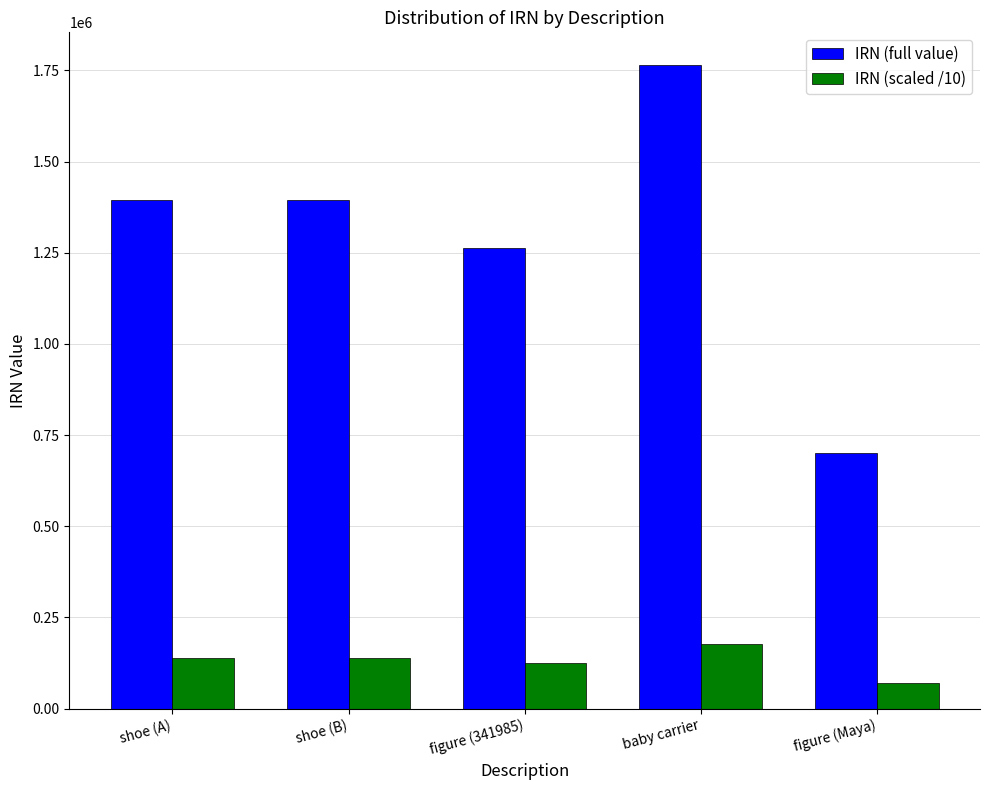

Which series has the largest range (max minus min)?

IRN (full value)